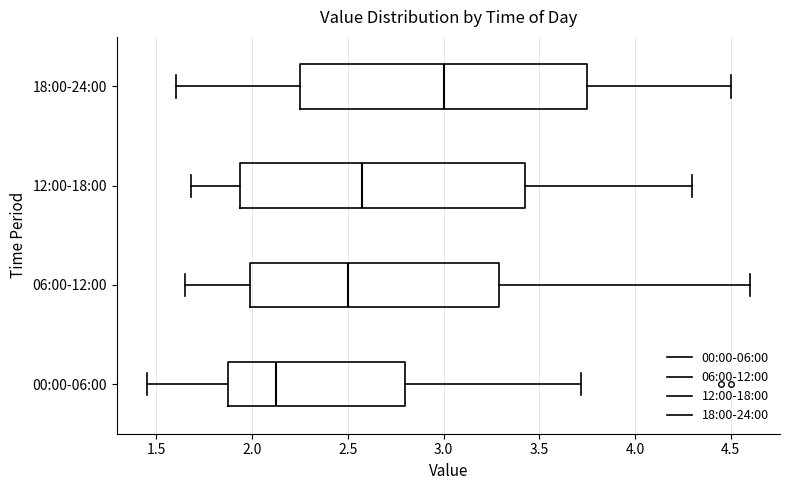

Where does the right whisker of the box for 18:00-24:00 end on the x-axis? The values are not printed on the chart, so give them approximately, as read against the axis.

4.50